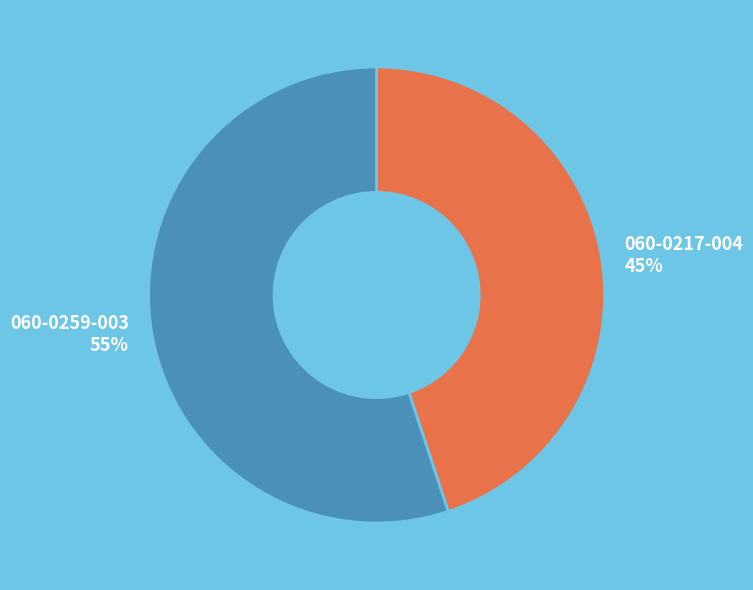

How many segments does this pie chart have?

2